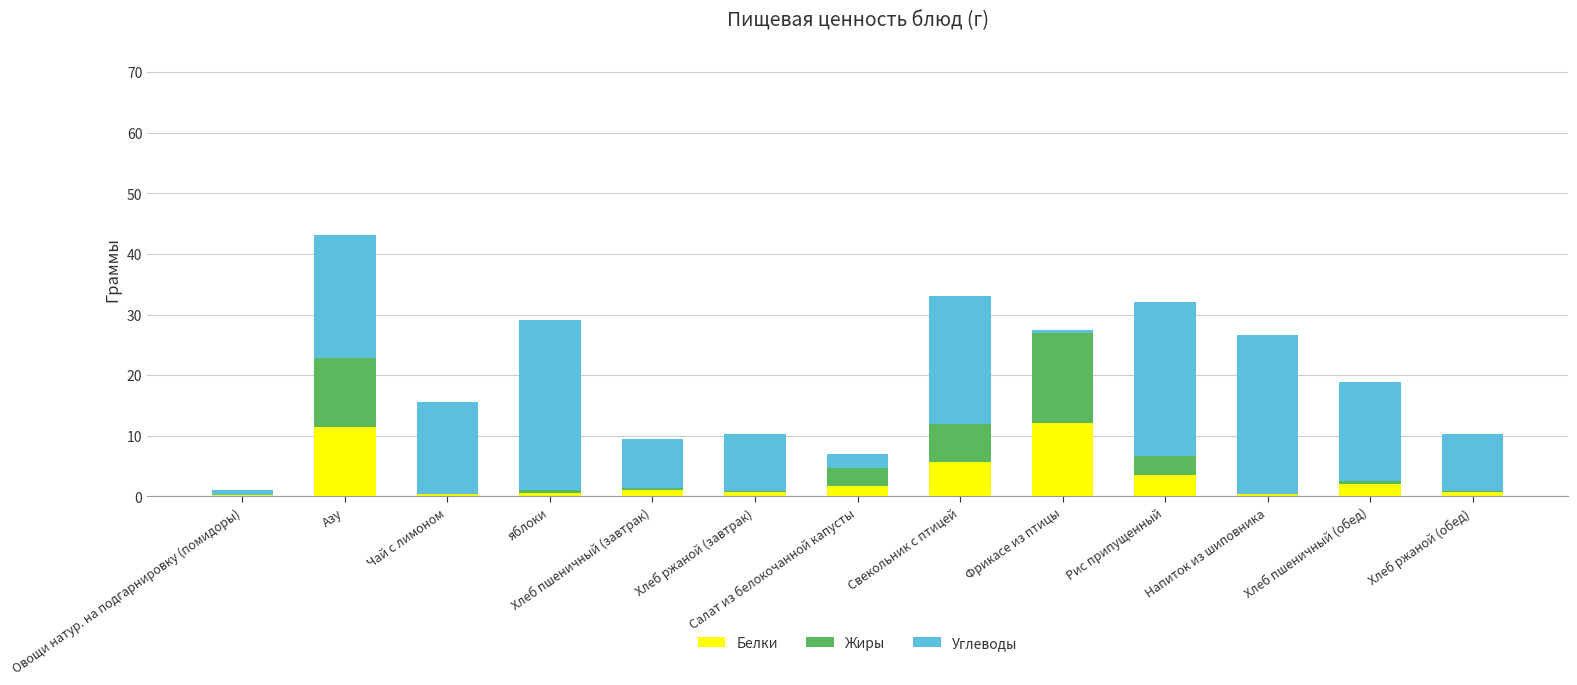

What is the total value across all series at Хлеб ржаной (обед)?

10.2